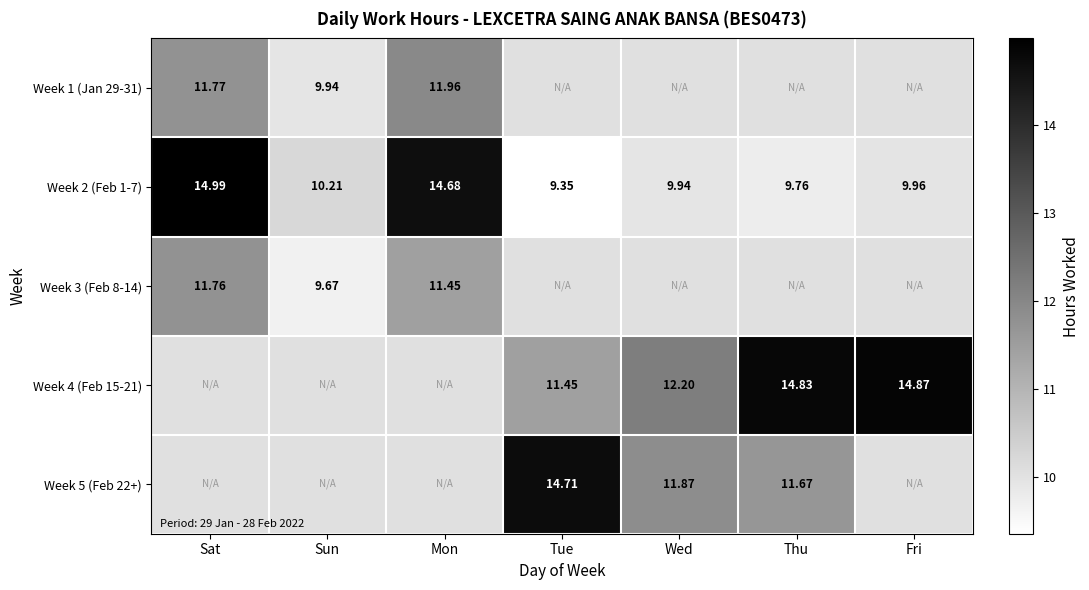

Count the number of data series in this chart.

5